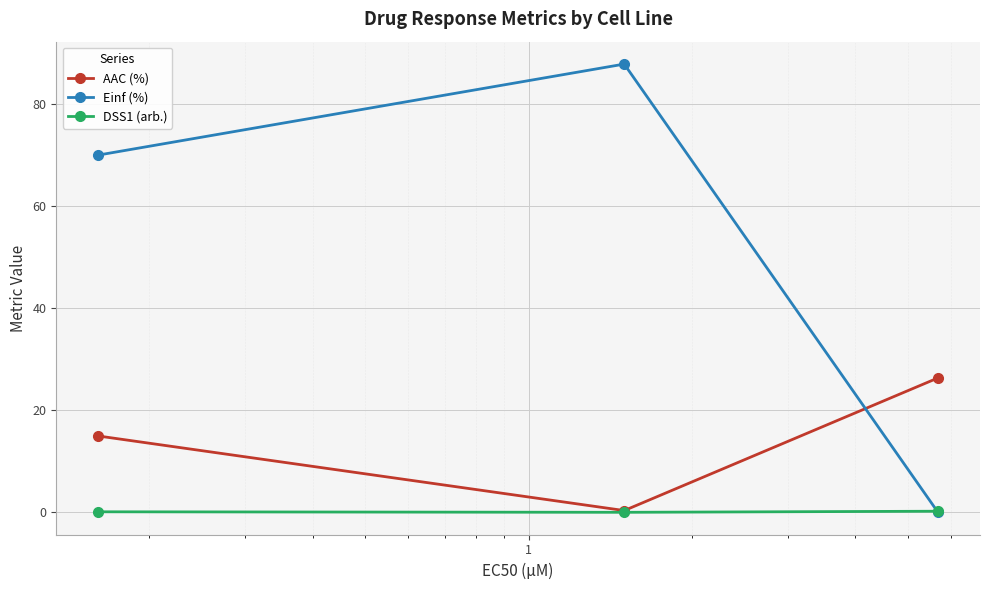

List the series in order of their peak value, highest first.

Einf (%), AAC (%), DSS1 (arb.)